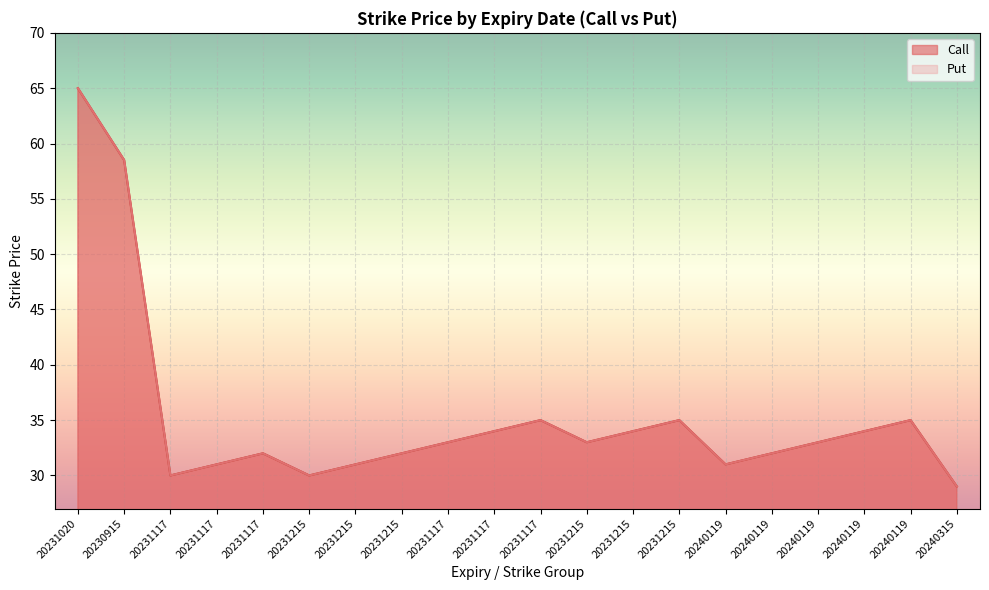

What is the sum of all Put values?

707.5